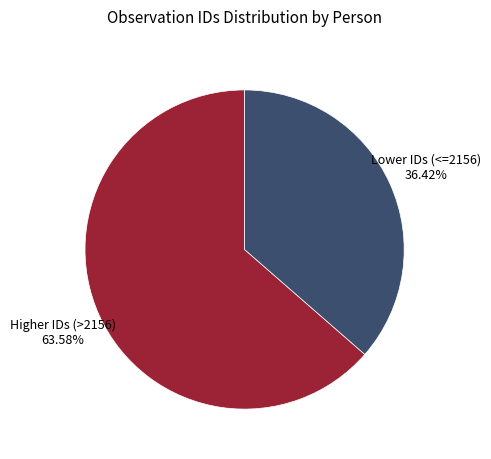

What is the largest slice in the pie chart?

Higher IDs (>2156)